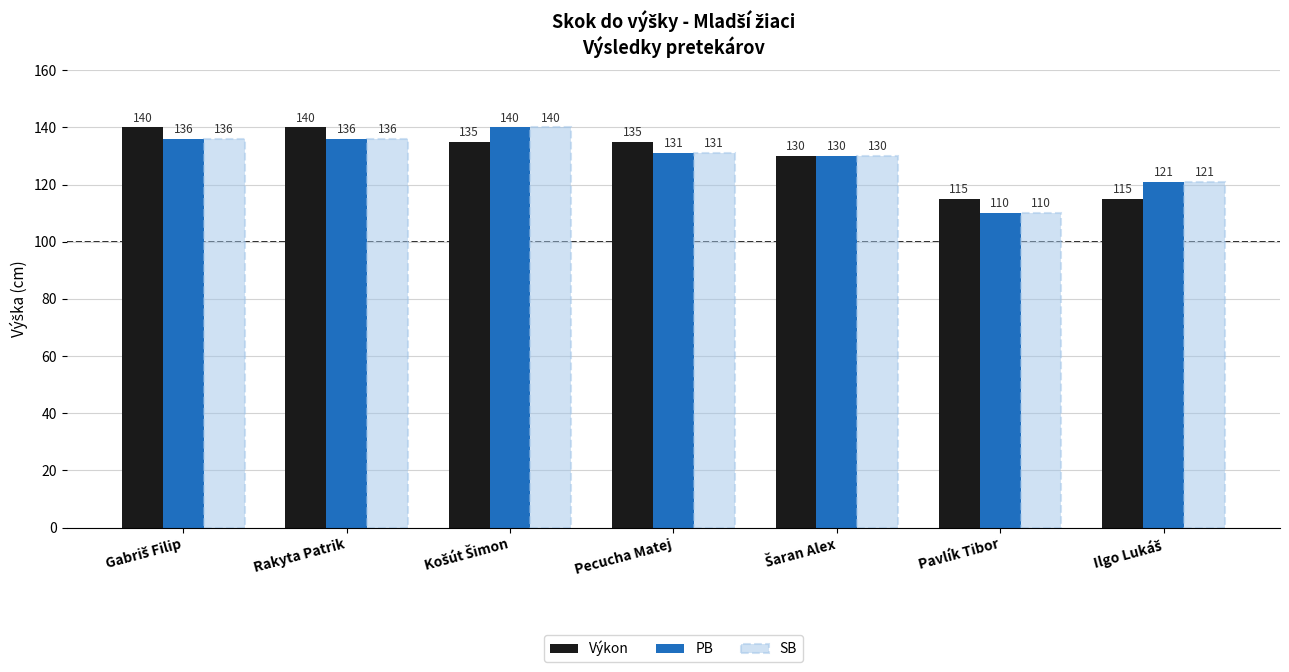

How many PB values are between 121 and 136?

5